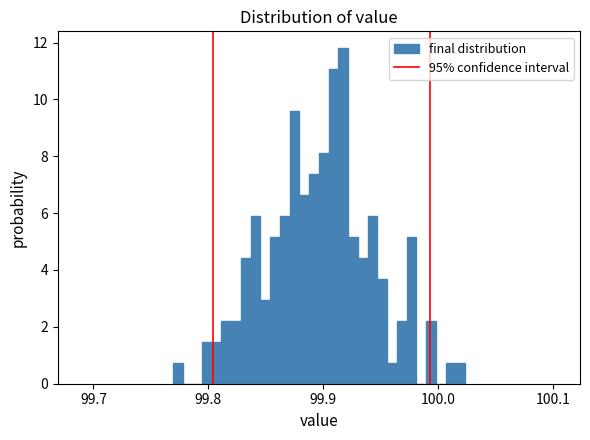

Read against the x-axis, roughly where is the centre of the tallest bar?

99.92